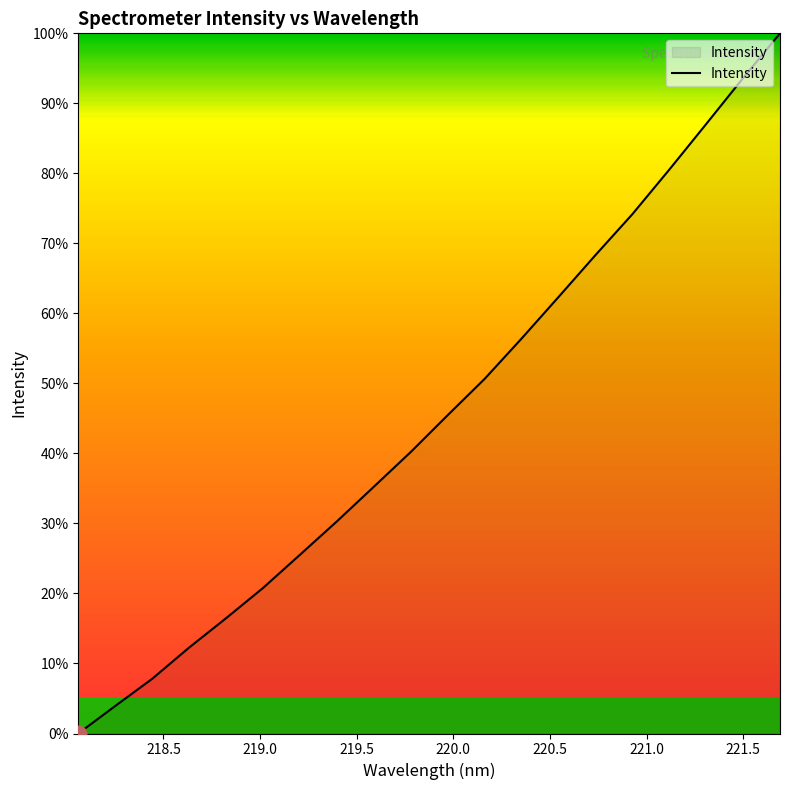

What is the maximum value shown in the chart?

100.0